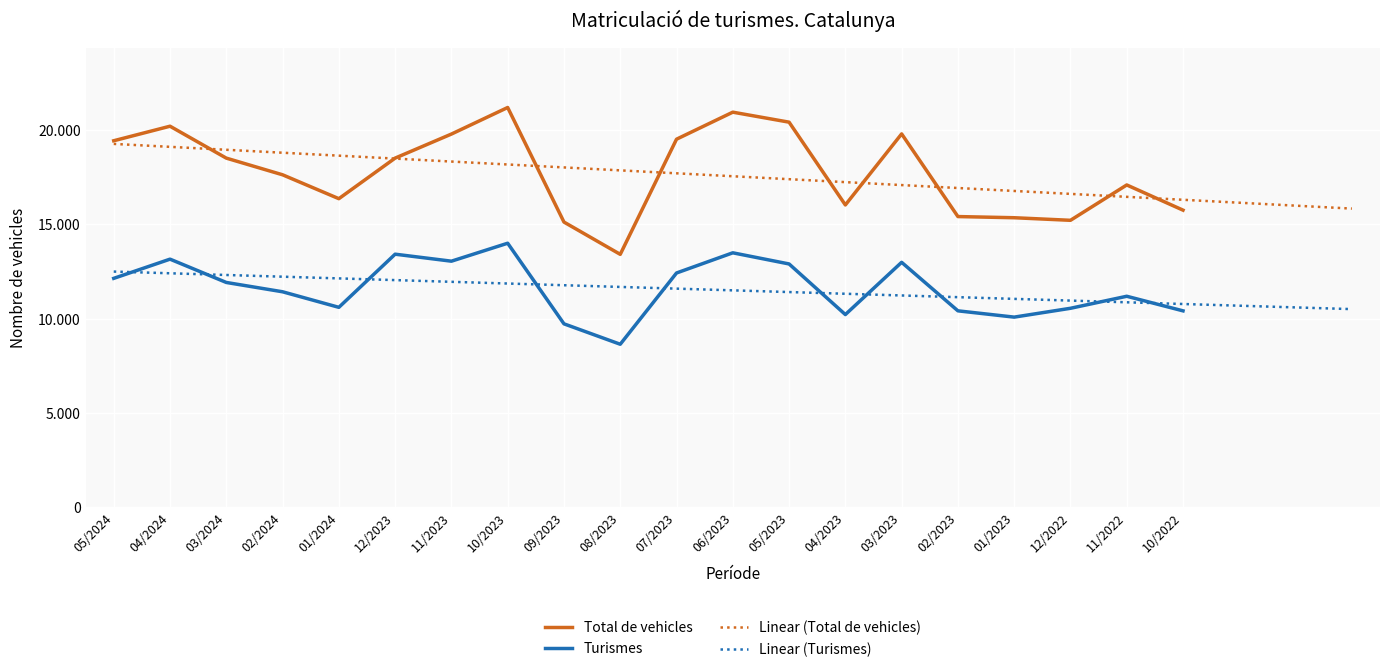

Which category has the highest value in the Total de vehicles series?

10/2023